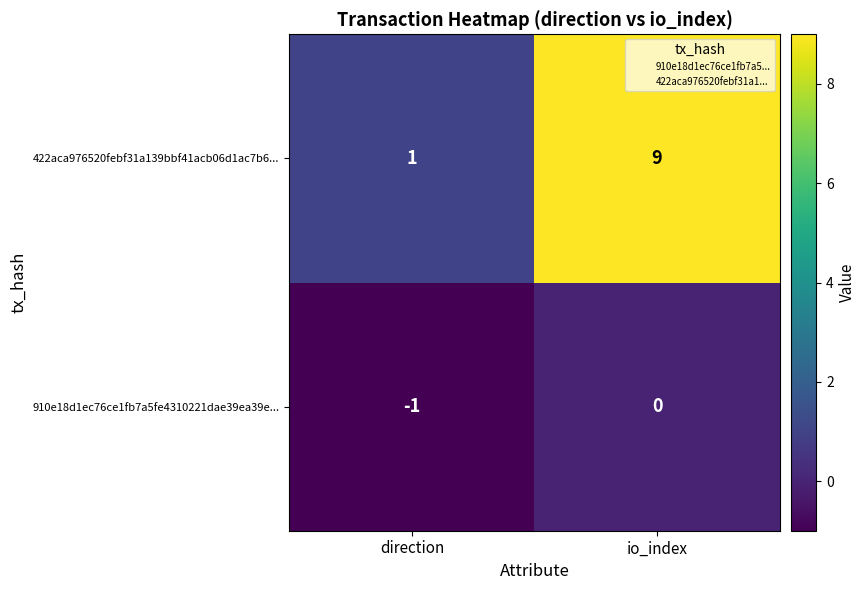

Reading left to right, transcribe all the data shown in this chart.

422aca976520febf31a139bbf41acb06d1ac7b6...: direction=1	io_index=9
910e18d1ec76ce1fb7a5fe4310221dae39ea39e...: direction=-1	io_index=0